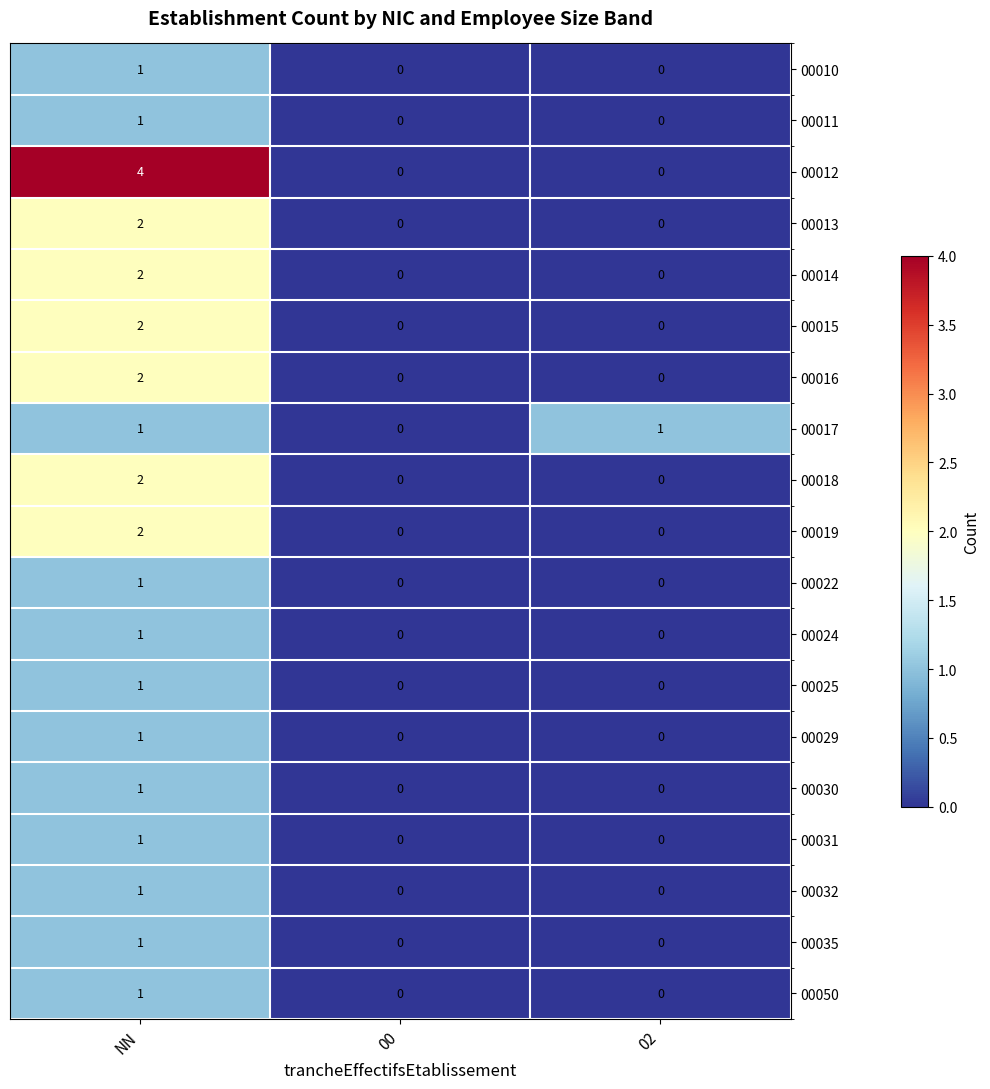

The 00011 series shows 1 at NN. True or false?

True